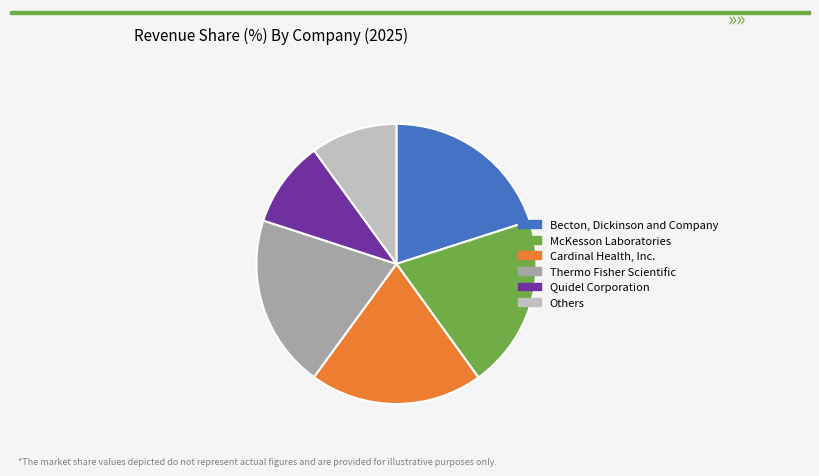

Is there a majority slice in this chart?

No